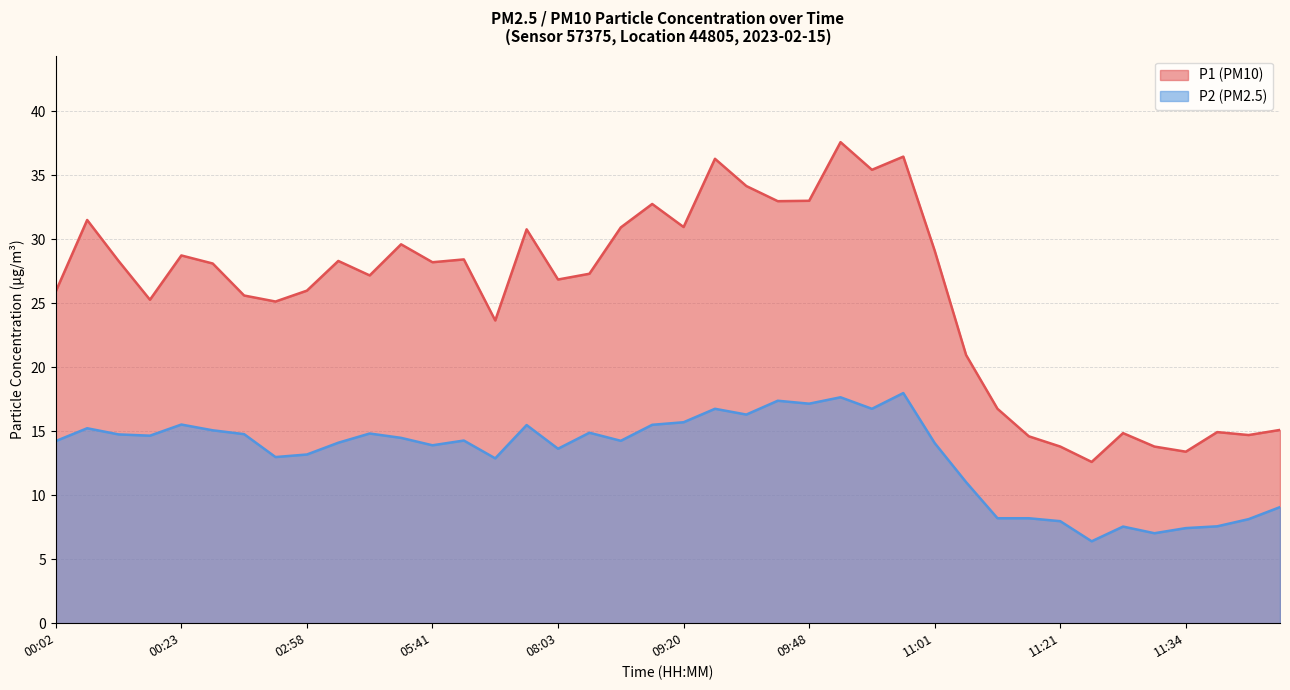

True or false: P1 and P2 intersect in this chart.

False